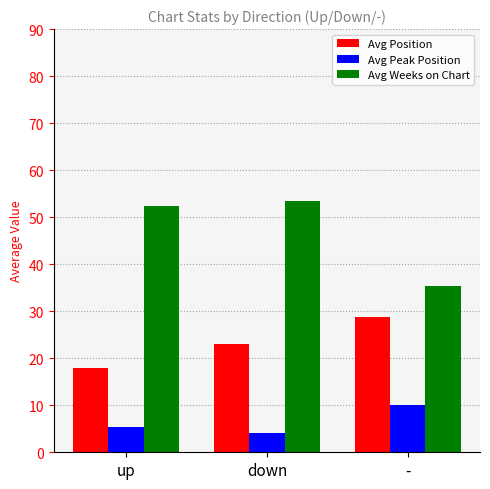

Reading left to right, list all the values displayed in this chart.

Avg Position: 17.9	23.0	28.7
Avg Peak Position: 5.5	4.1	10.0
Avg Weeks on Chart: 52.5	53.5	35.3